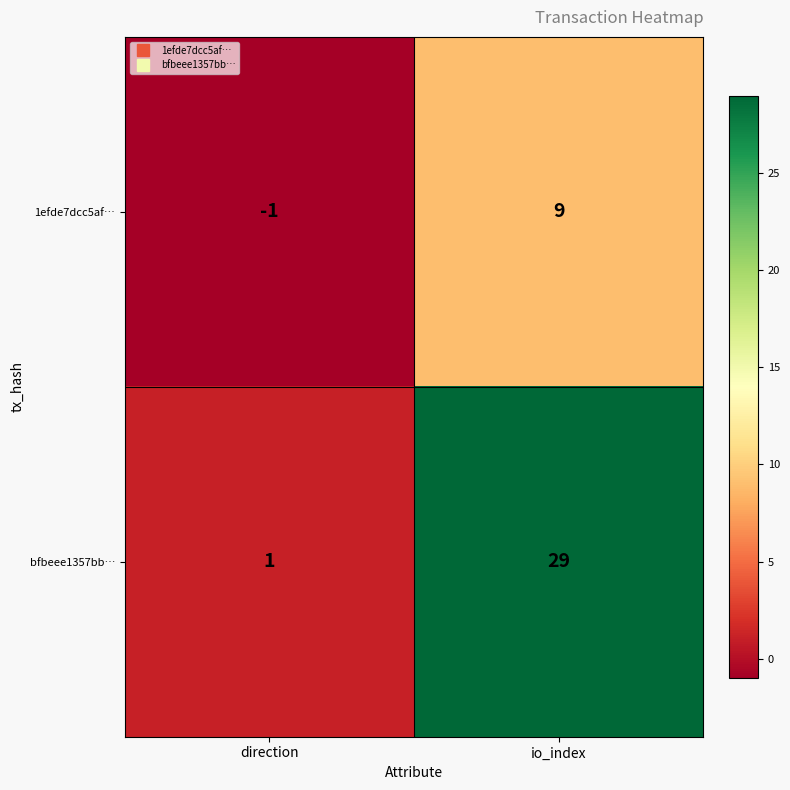

At which label is bfbeee1357bb… closest to 15?

direction